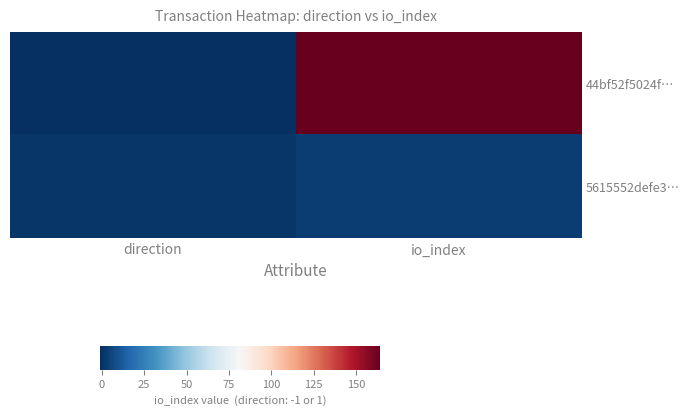

Which series has the largest total across all categories?

44bf52f5024f…